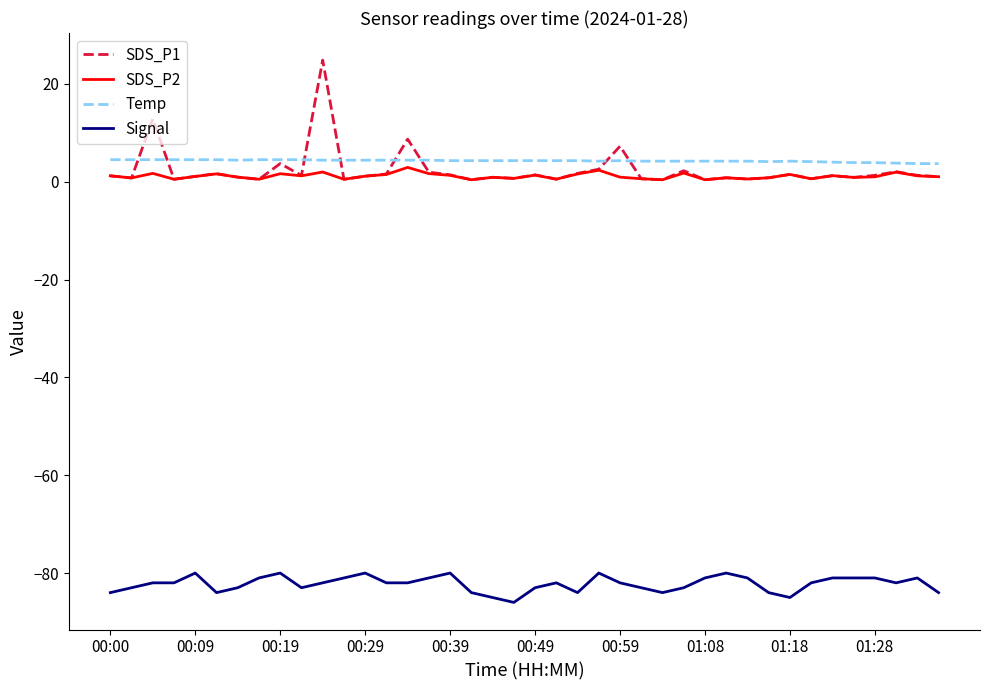

What is the minimum value for Signal?

-86.0